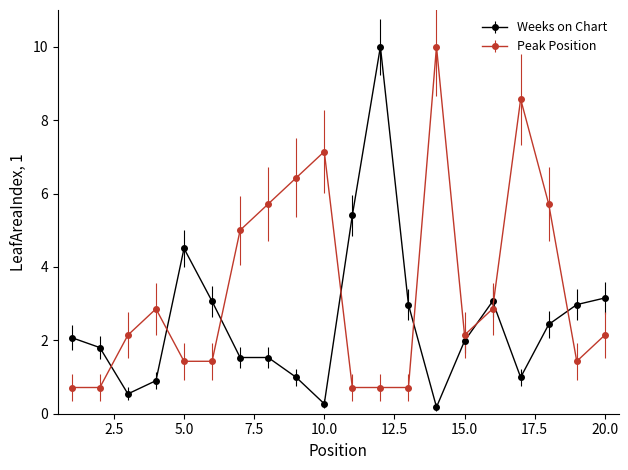

True or false: Weeks on Chart has more than 2 interior local peaks.

True